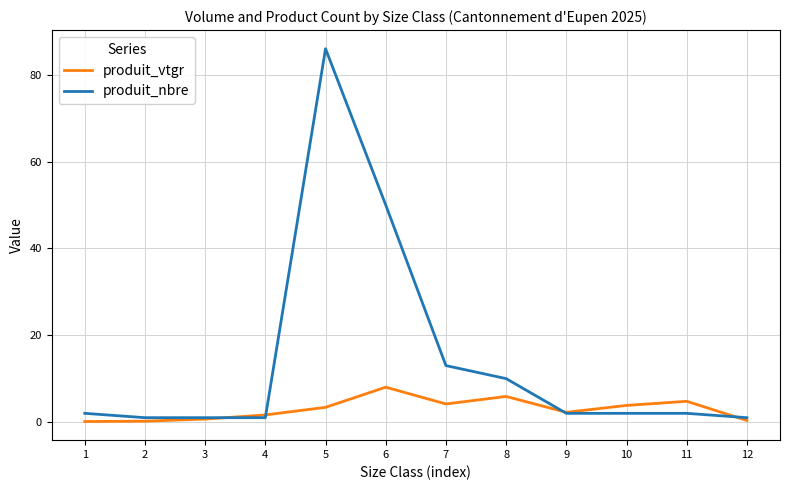

What is the lowest value of the produit_nbre series?

1.0